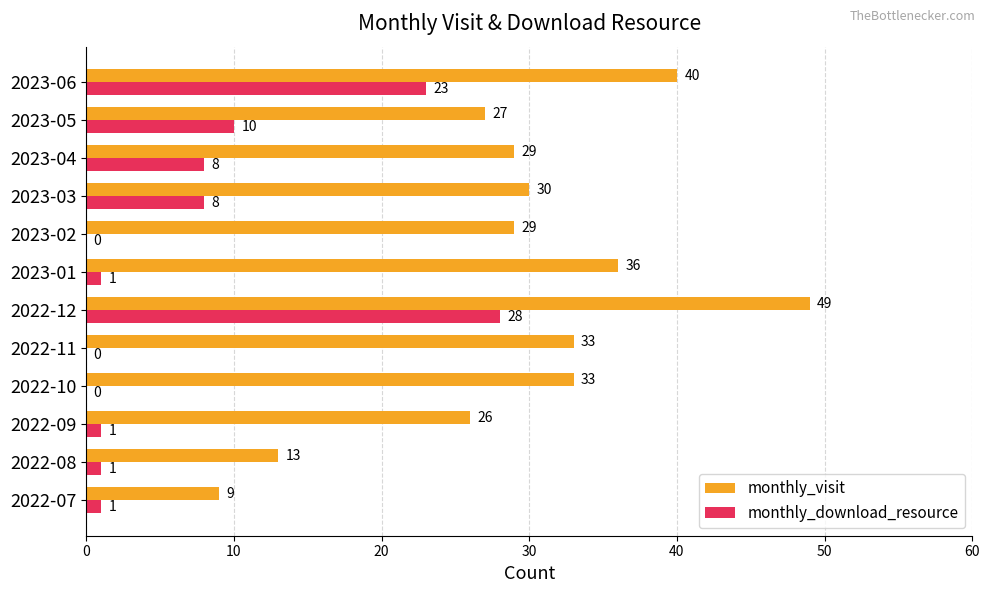

True or false: monthly_visit has a value of 26 at 2022-09.

True